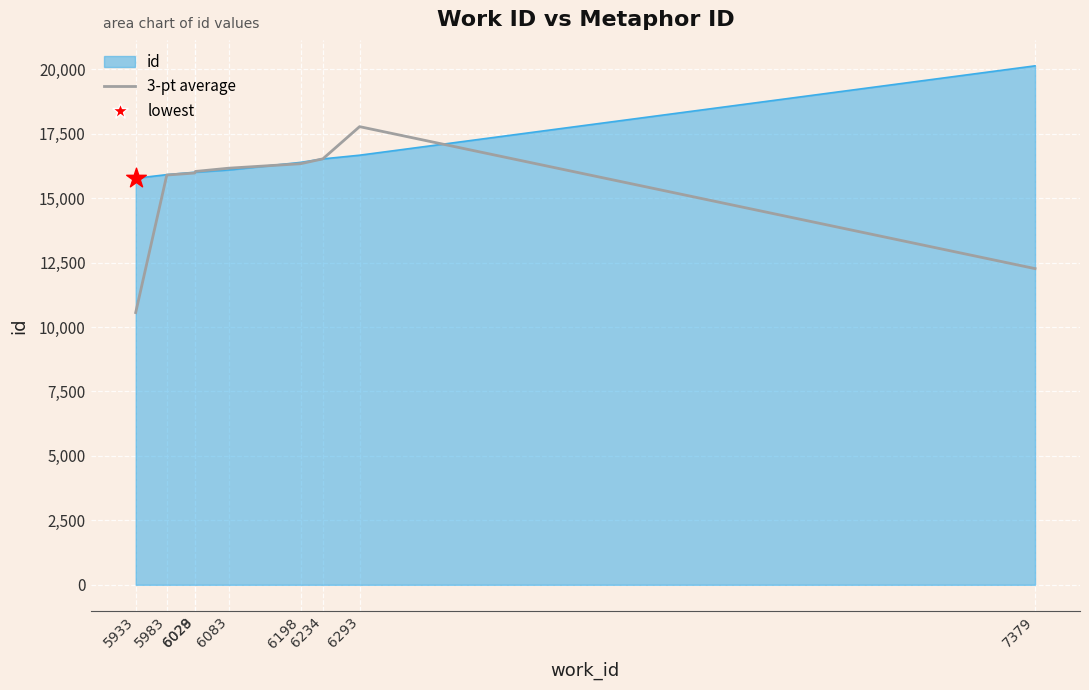

Which series has the largest range (max minus min)?

3-pt average